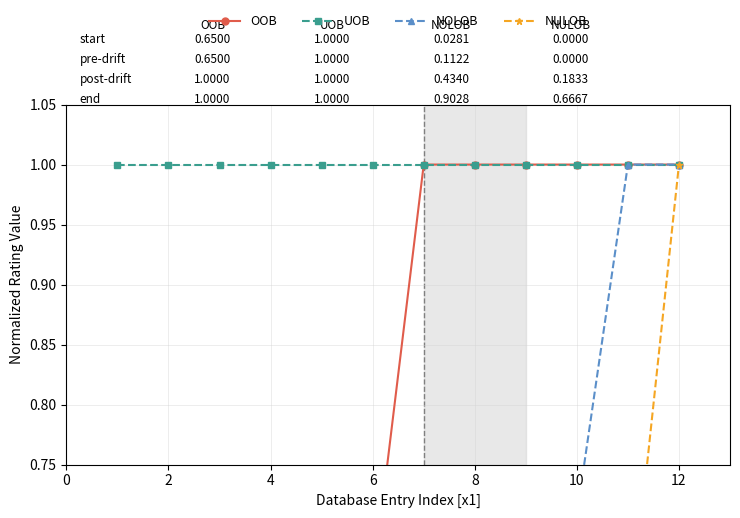

True or false: NOLOB has more than 1 interior local peaks.

False